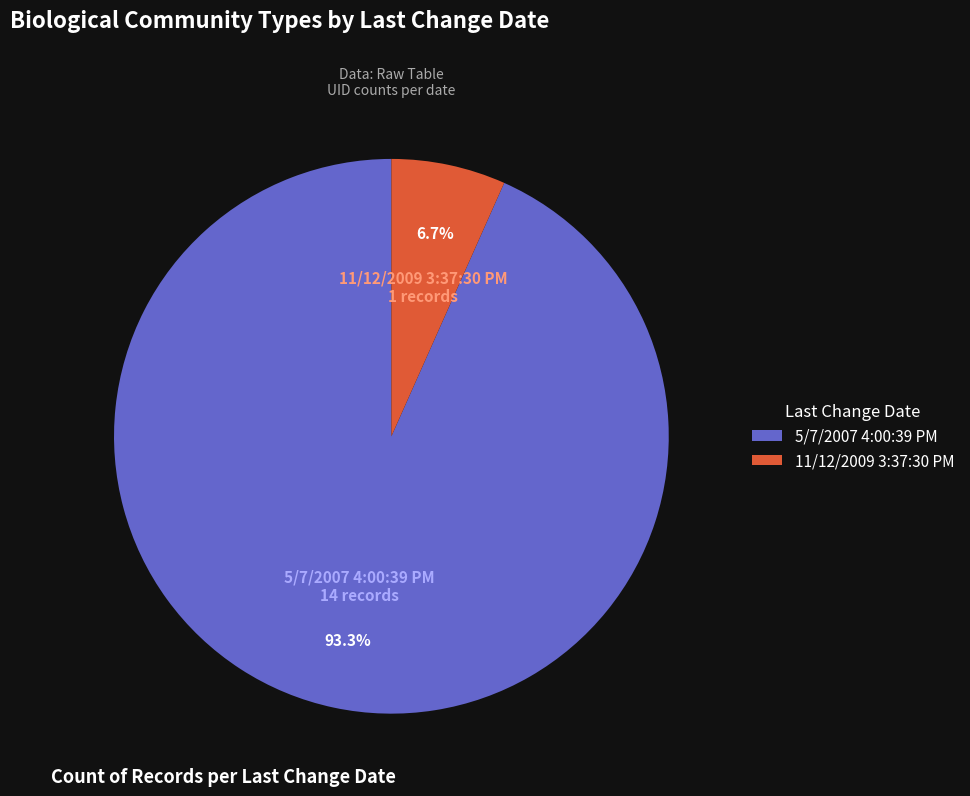

Is the sum of 11/12/2009 3:37:30 PM and 5/7/2007 4:00:39 PM greater than half?

Yes